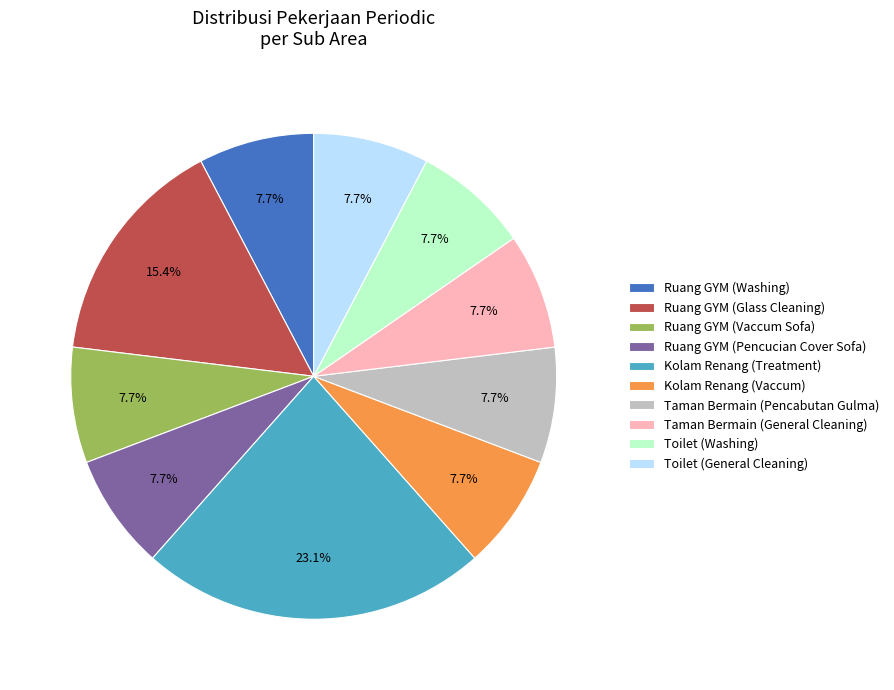

To the nearest percent, what portion does Ruang GYM (Pencucian Cover Sofa) represent?

8%